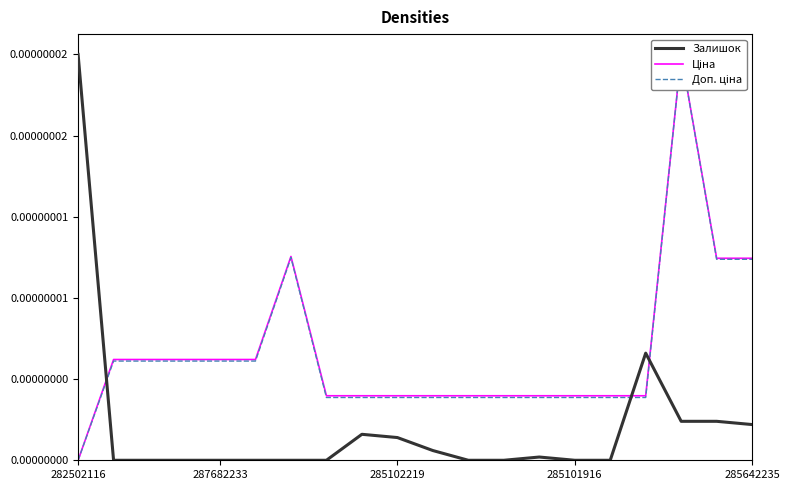

Which series has the widest spread of values?

Залишок